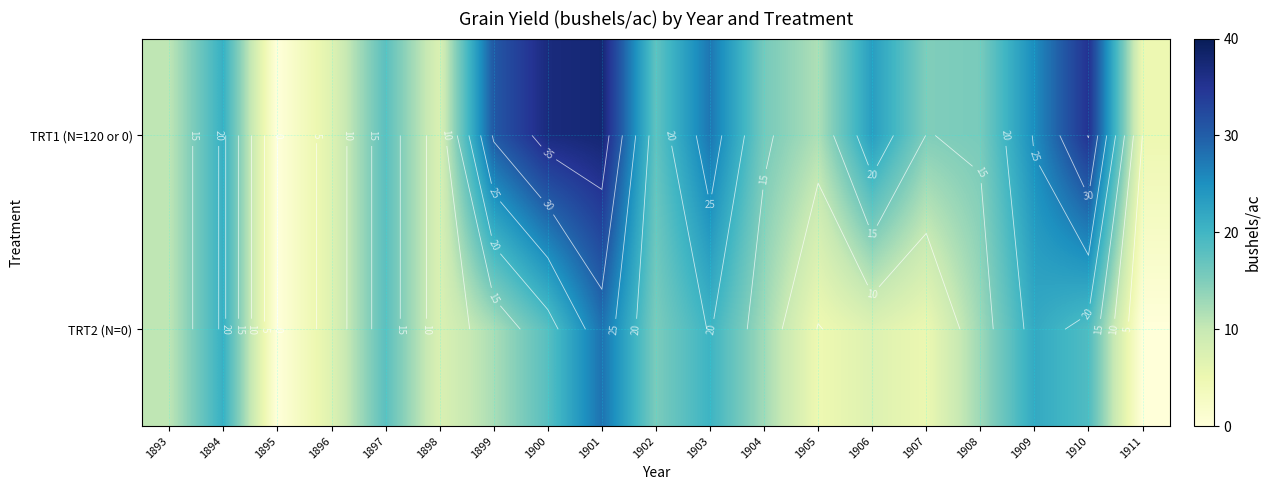

What is the difference between the TRT1 (N=120 or 0) values at 1897 and 1899?

12.8